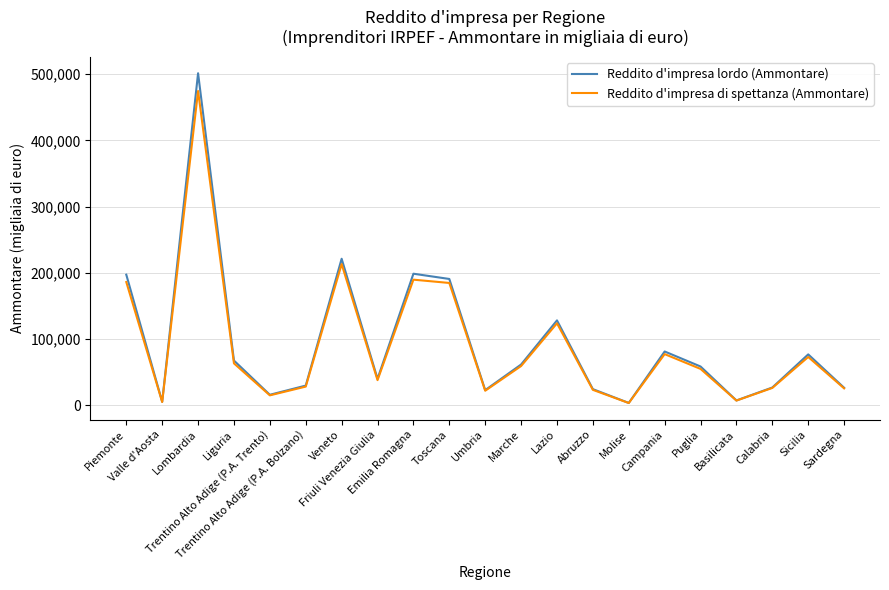

Which series has the largest range (max minus min)?

Reddito d'impresa lordo (Ammontare)